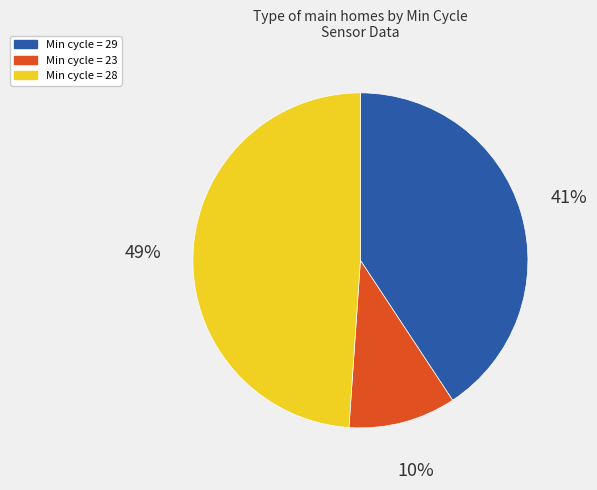

Does any single category account for the majority?

No